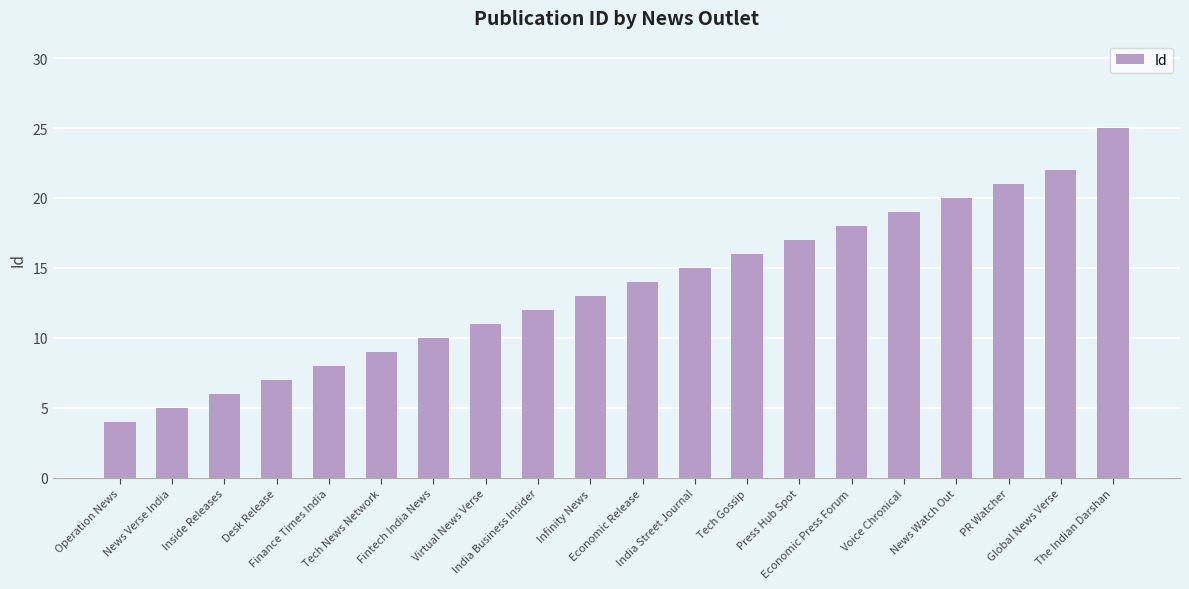

Is it true that the value at Virtual News Verse is 11?

True